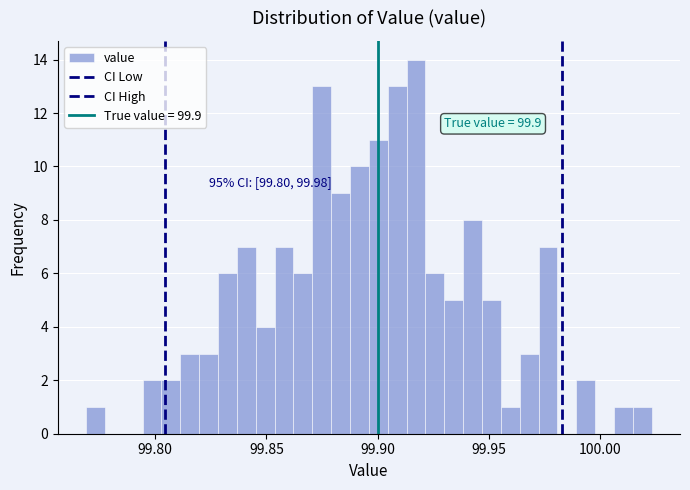

Read against the x-axis, roughly where is the centre of the tallest bar?

99.915